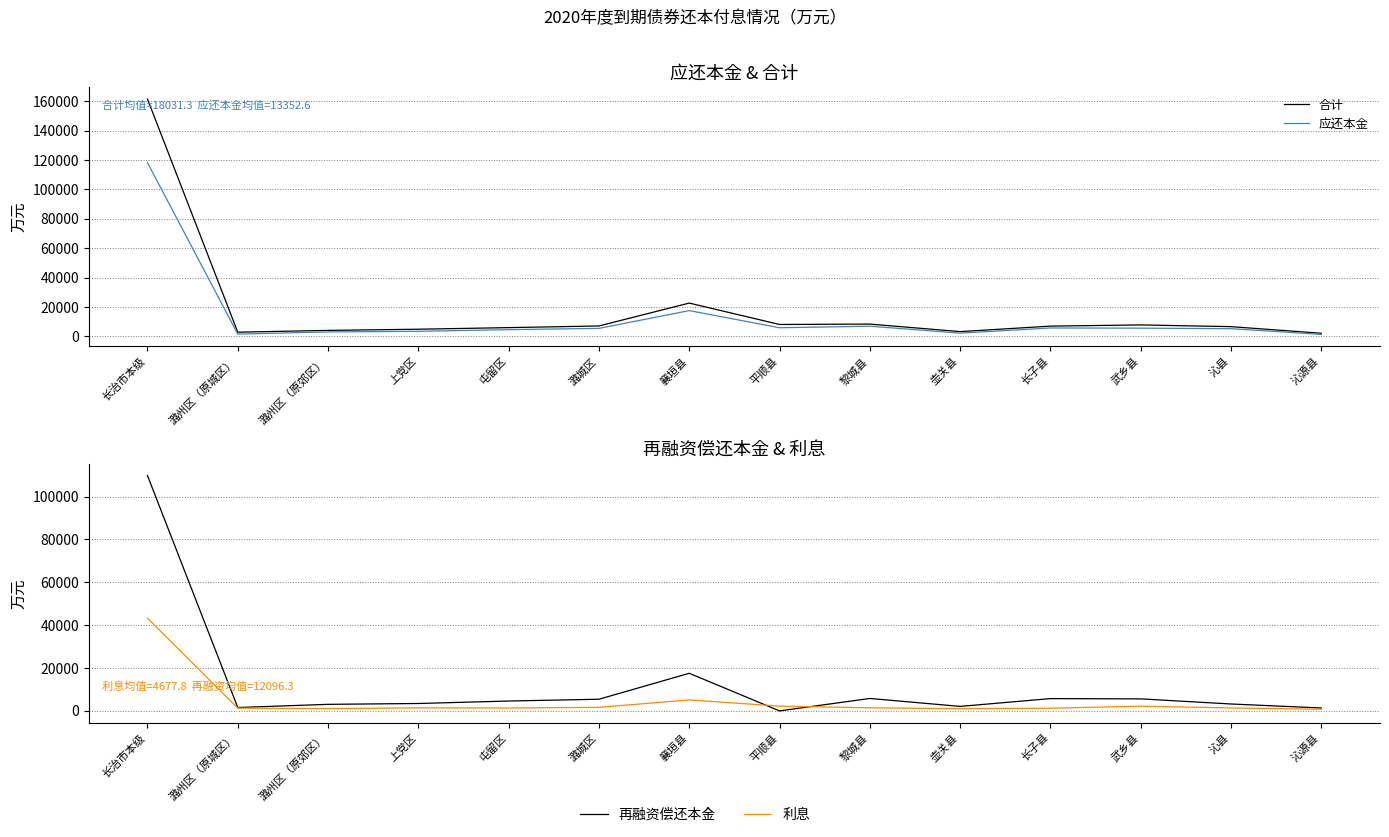

Which category has the lowest value across all series?

平顺县